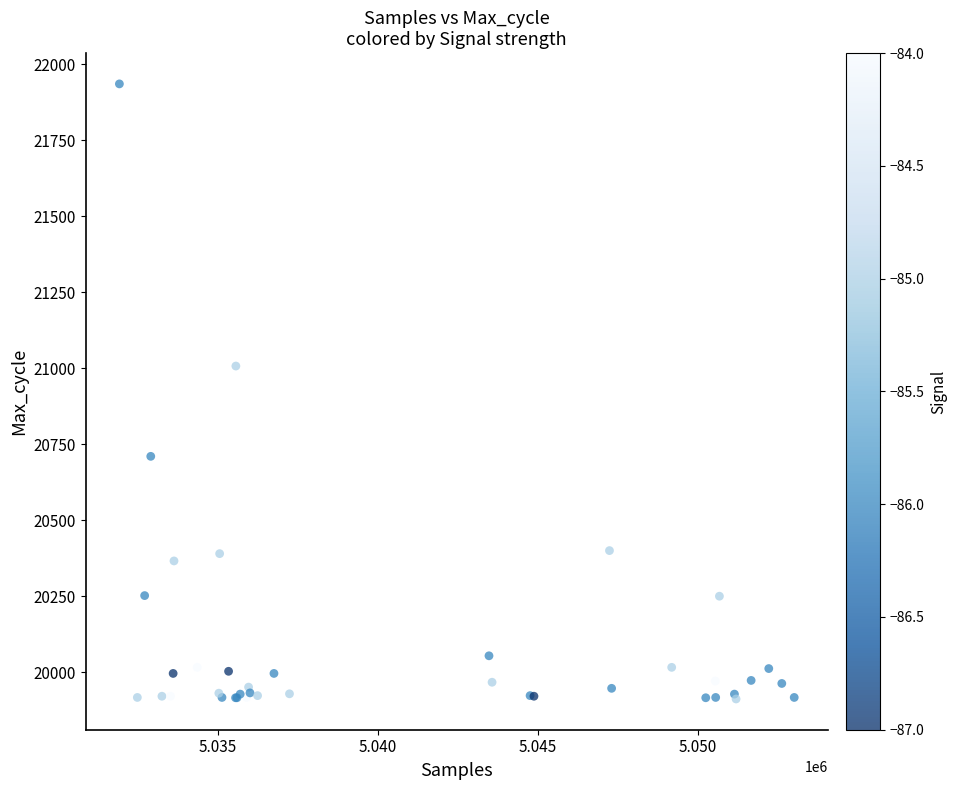

What Y value in the scatter plot is closest to 20923?

21007